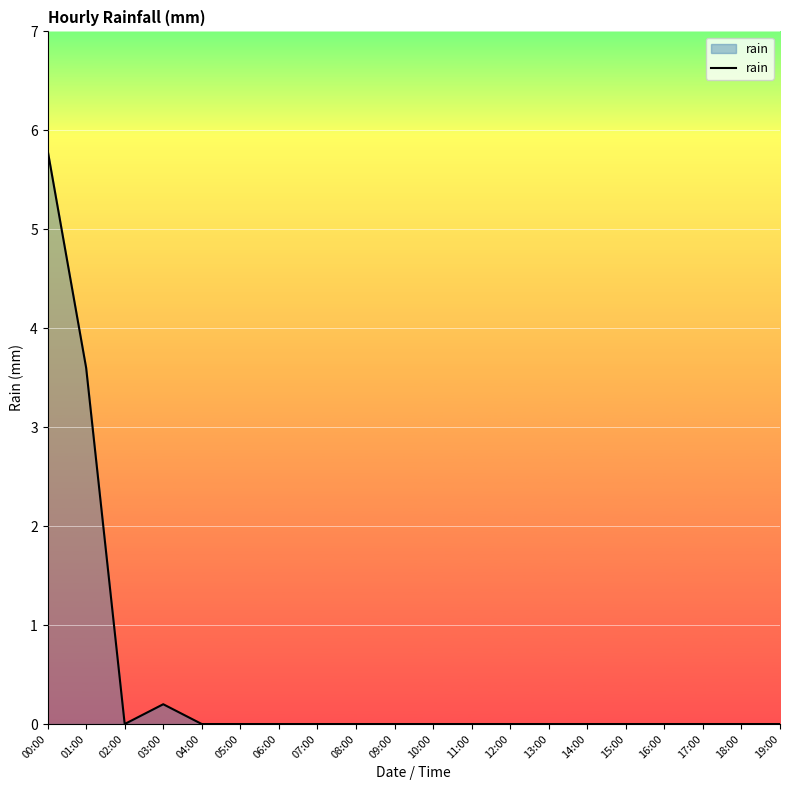

What position from the right is 06:00?

14